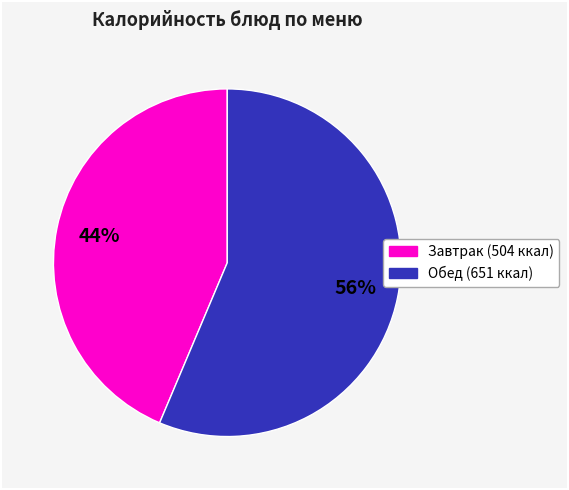

Is there any slice that represents more than half of the pie?

Yes